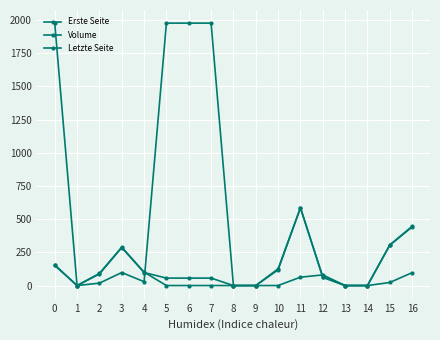

Does the chart have visible grid lines?

Yes